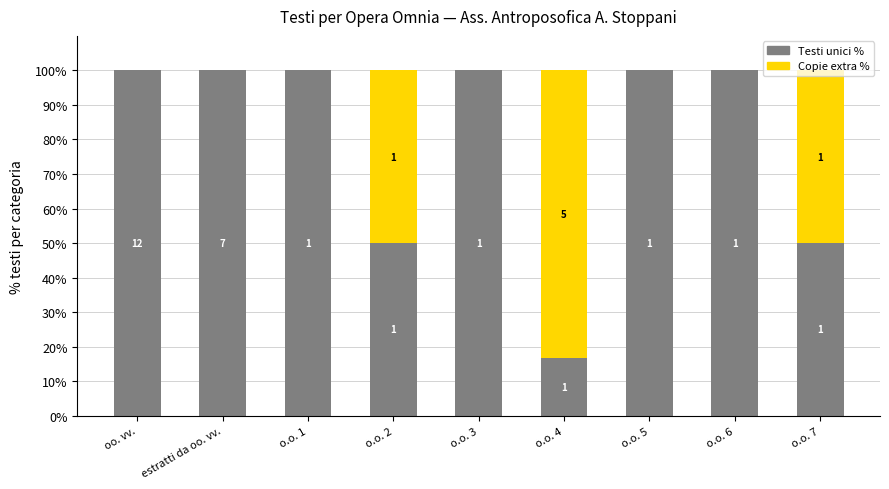

What position from the right is o.o. 6?

2